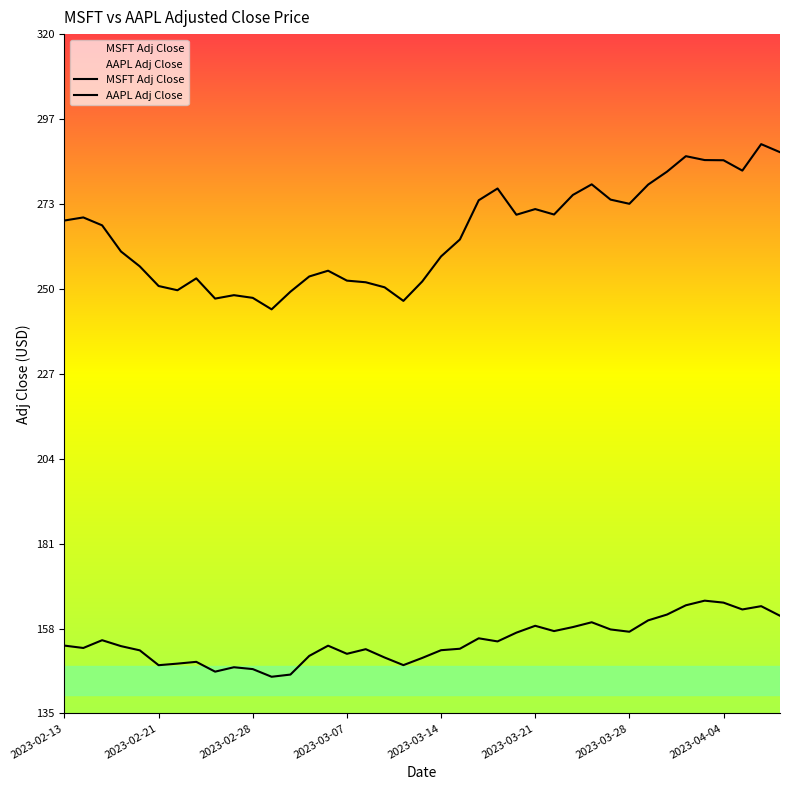

Does the chart display data point markers on the line(s)?

No